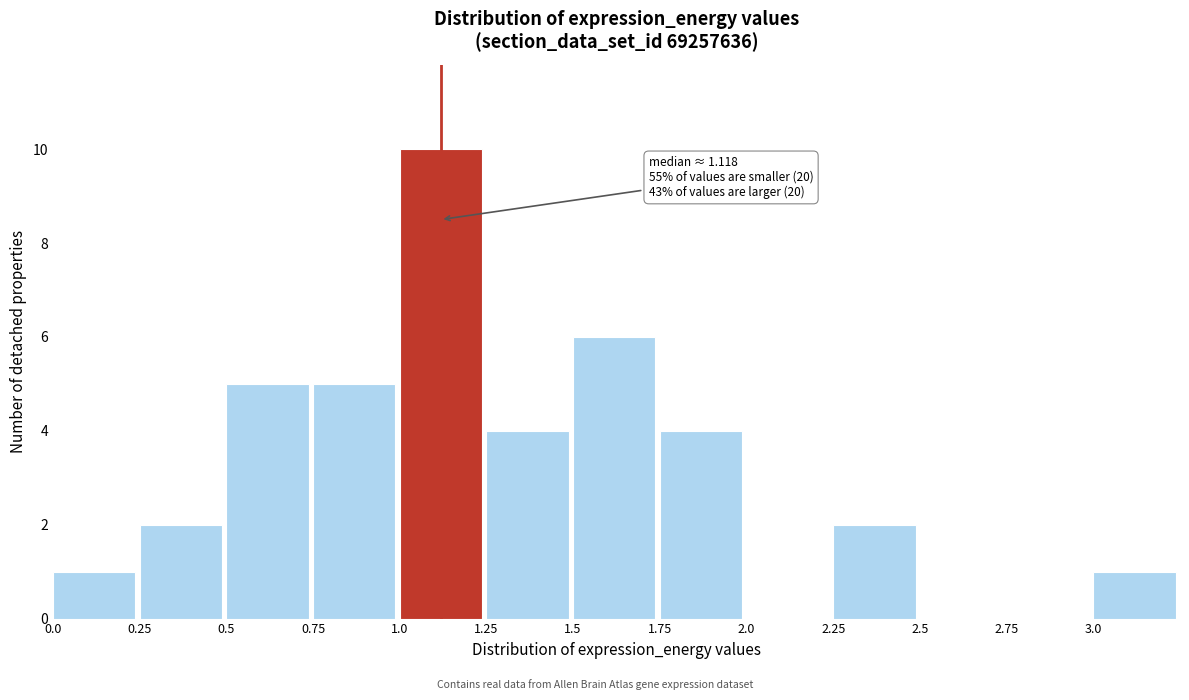

Which range on the x-axis has the tallest bar?

1.00 to 1.25